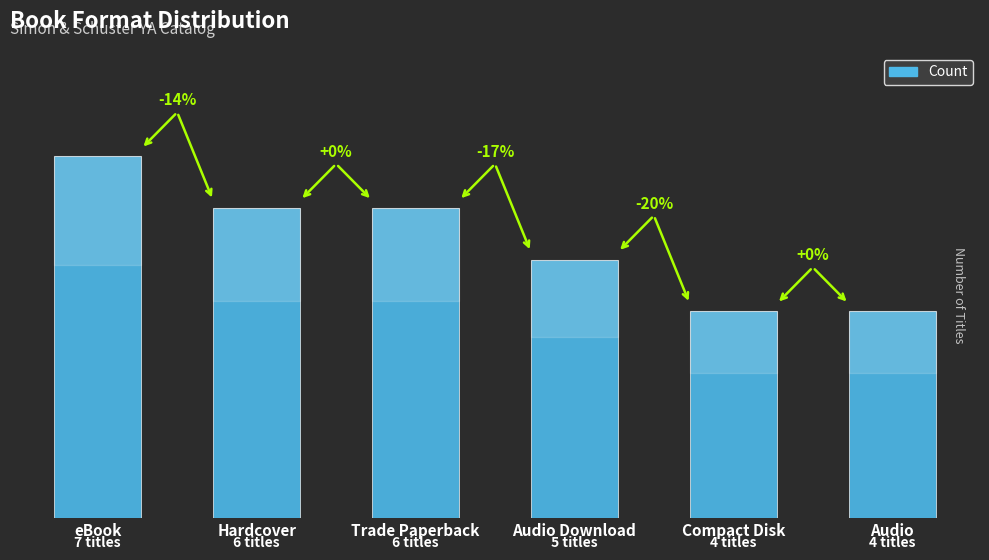

Is it true that the value at Audio Download is 8?

False